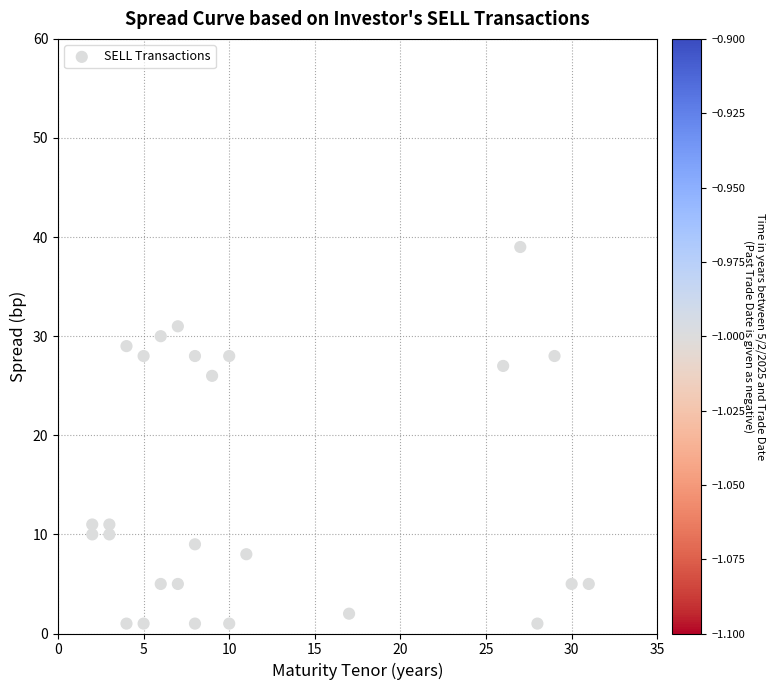

What Y value in the scatter plot is closest to 20?

26